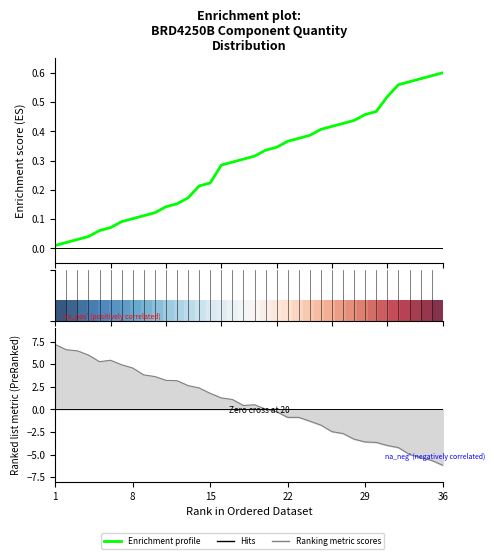

Between 23 and 30, which is larger?

30